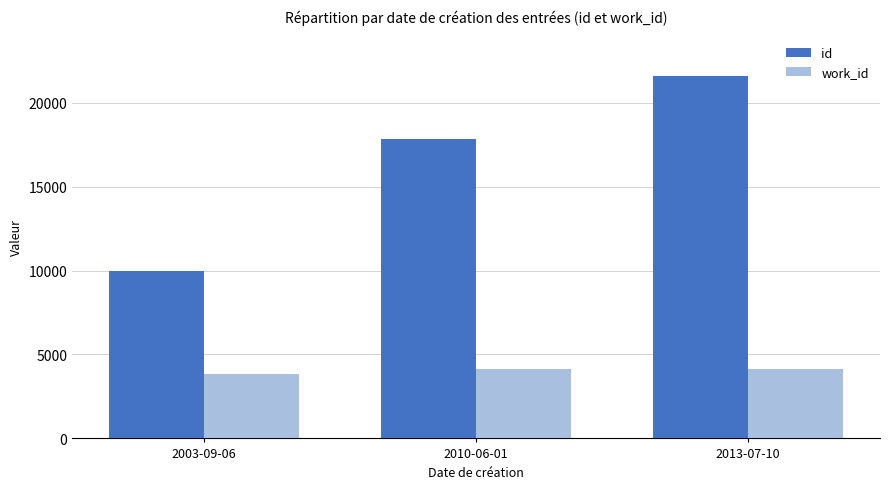

What is the difference between the maximum and minimum values in the work_id series?

270